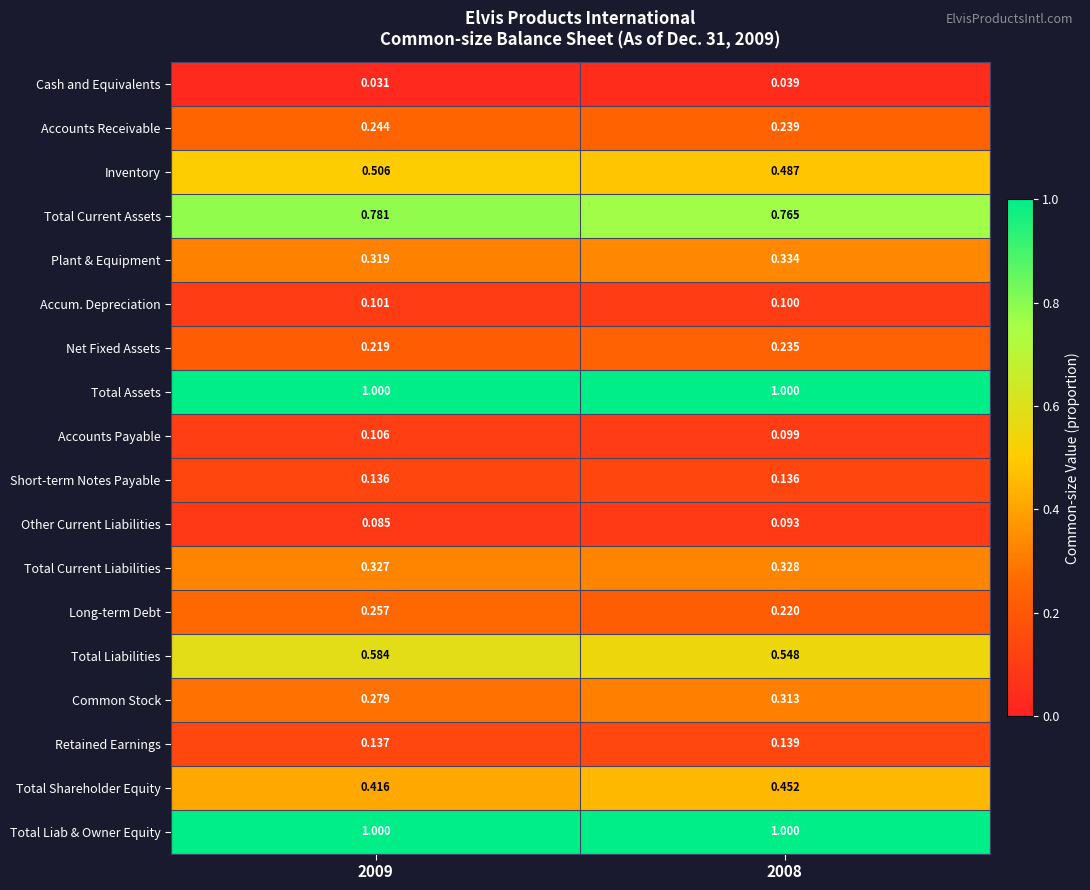

Is the value of Plant & Equipment at 2009 greater than the value of Accounts Receivable at 2009?

Yes